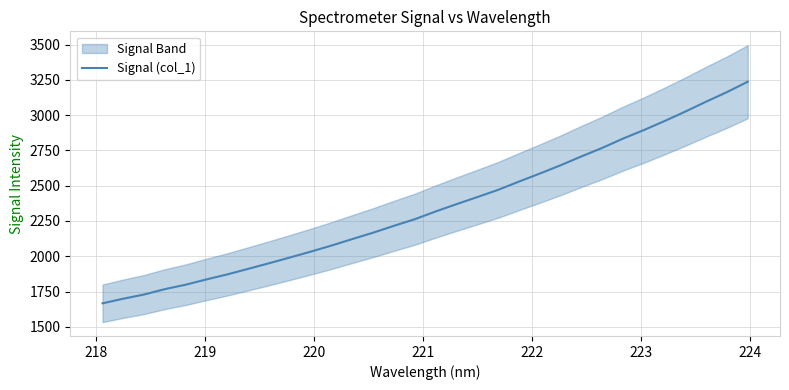

True or false: the data has more than 1 interior local peaks.

False